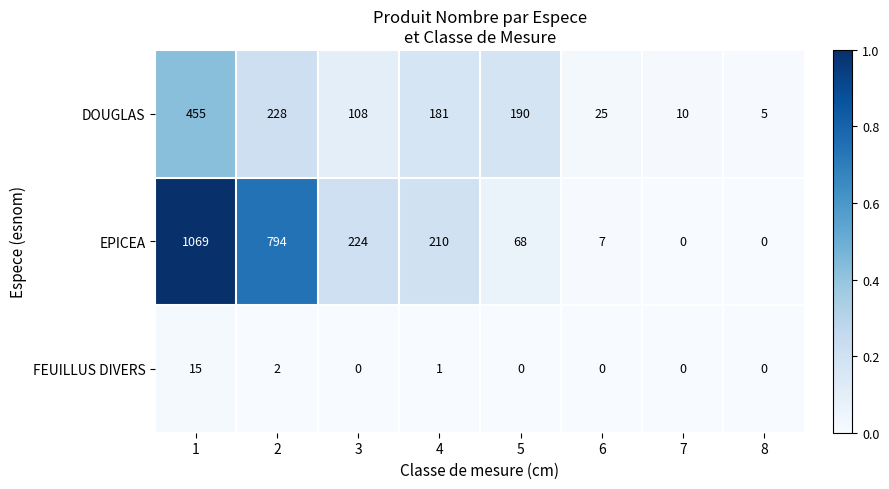

Reading left to right, transcribe all the data shown in this chart.

DOUGLAS: 455	228	108	181	190	25	10	5
EPICEA: 1069	794	224	210	68	7	0	0
FEUILLUS DIVERS: 15	2	0	1	0	0	0	0